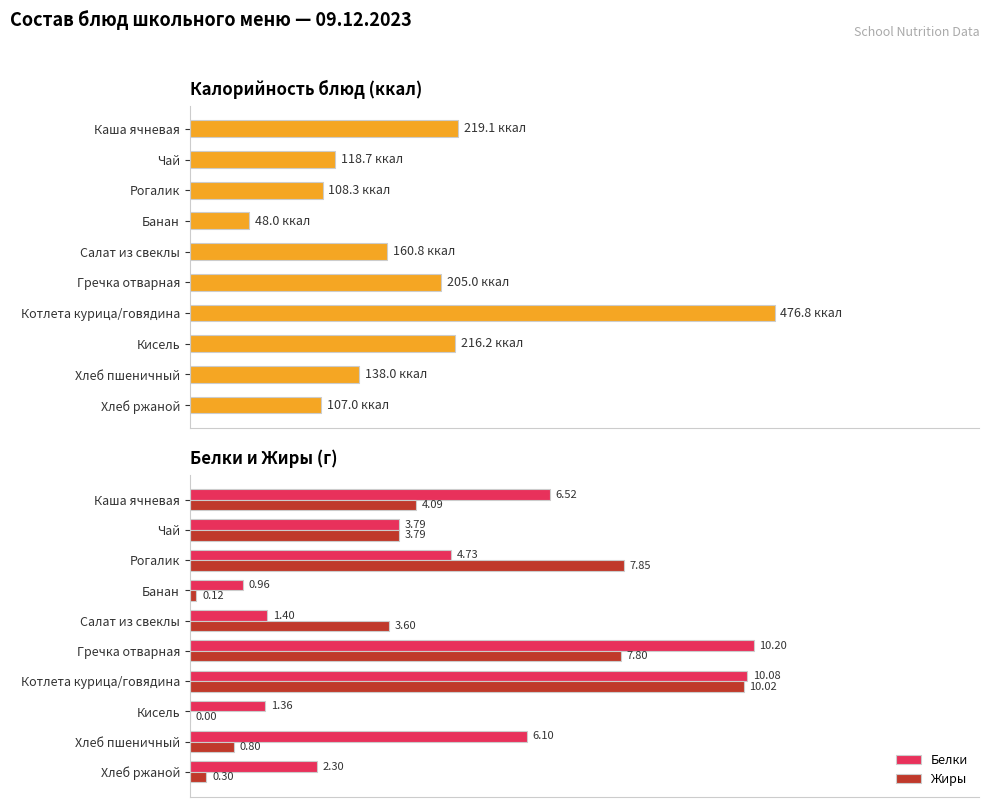

Reading right to left, extract all data points from this chart.

Калорийность: 107.0	138.0	216.2	476.8	205.0	160.8	48.0	108.3	118.7	219.1
Белки: 2.3	6.1	1.4	10.1	10.2	1.4	1.0	4.7	3.8	6.5
Жиры: 0.3	0.8	0.0	10.0	7.8	3.6	0.1	7.8	3.8	4.1